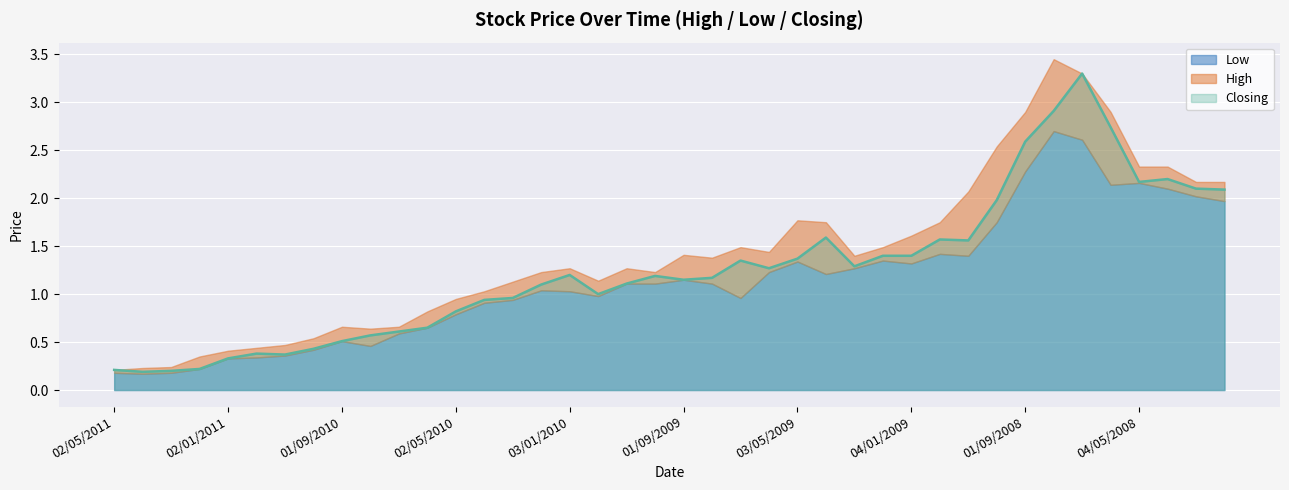

Where is Closing nearest to the value 1?

01/12/2009